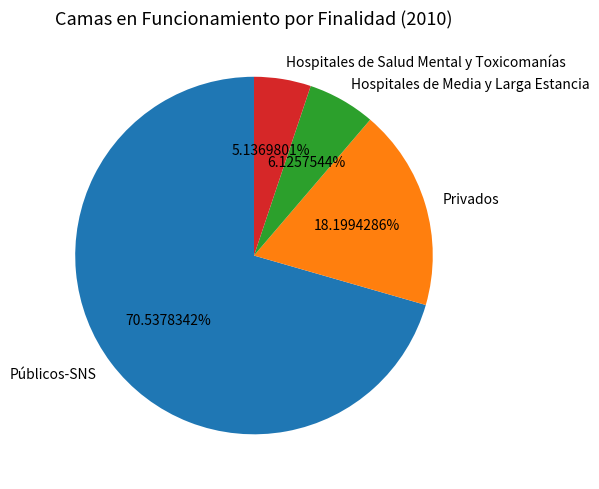

Between Hospitales de Salud Mental y Toxicomanías and Hospitales de Media y Larga Estancia, which is larger?

Hospitales de Media y Larga Estancia